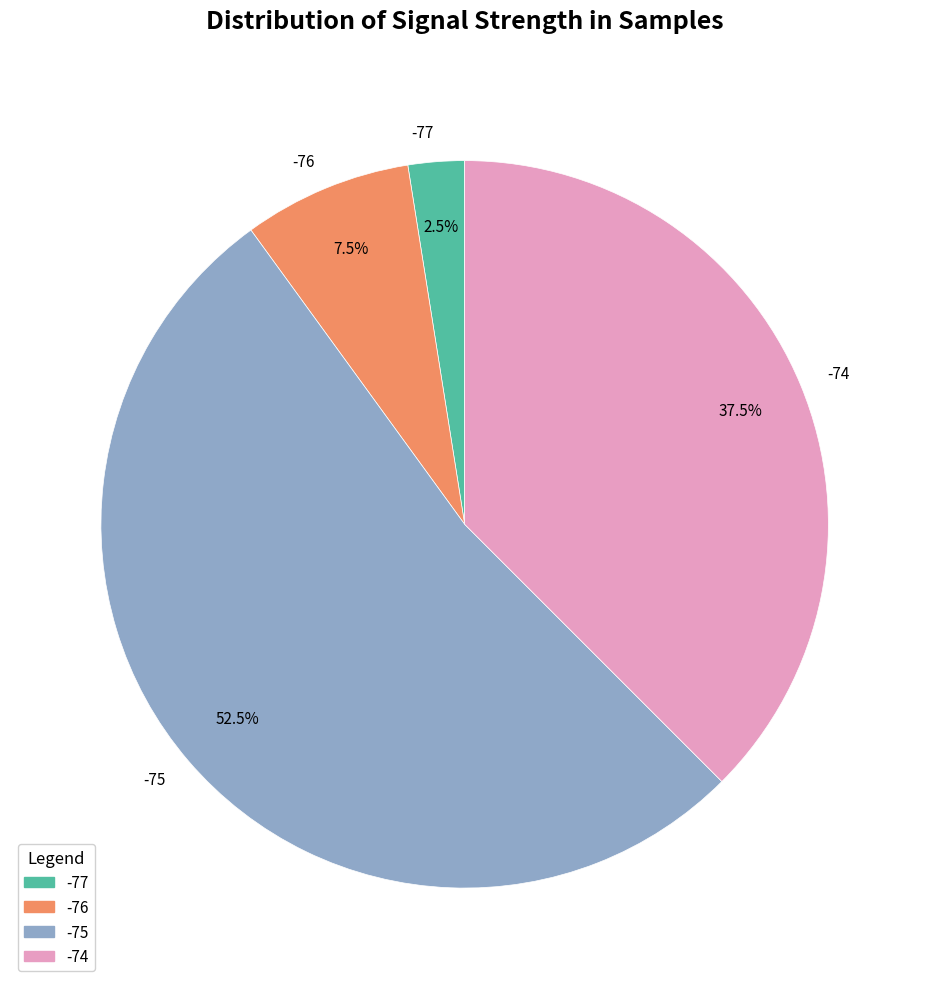

Is there any slice that represents more than half of the pie?

Yes